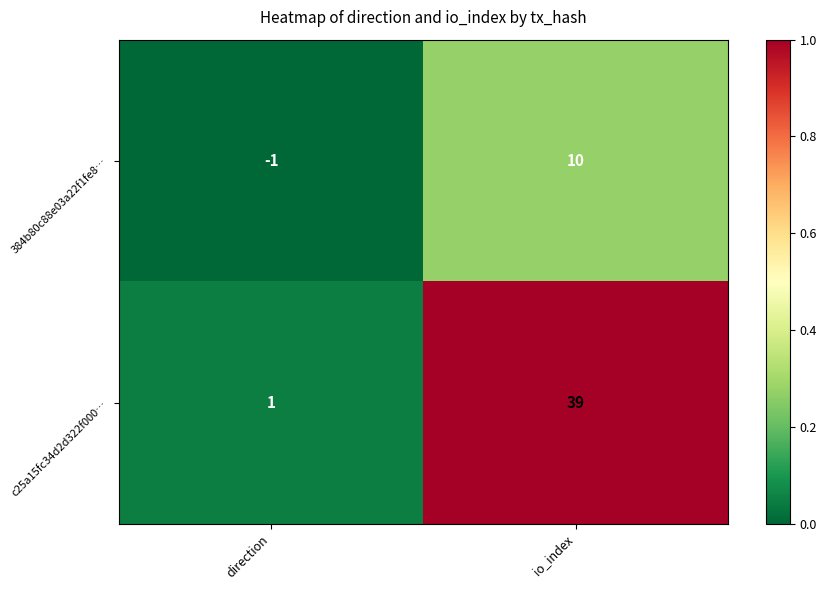

At which label does c25a15fc34d2d322f000… reach its peak?

io_index